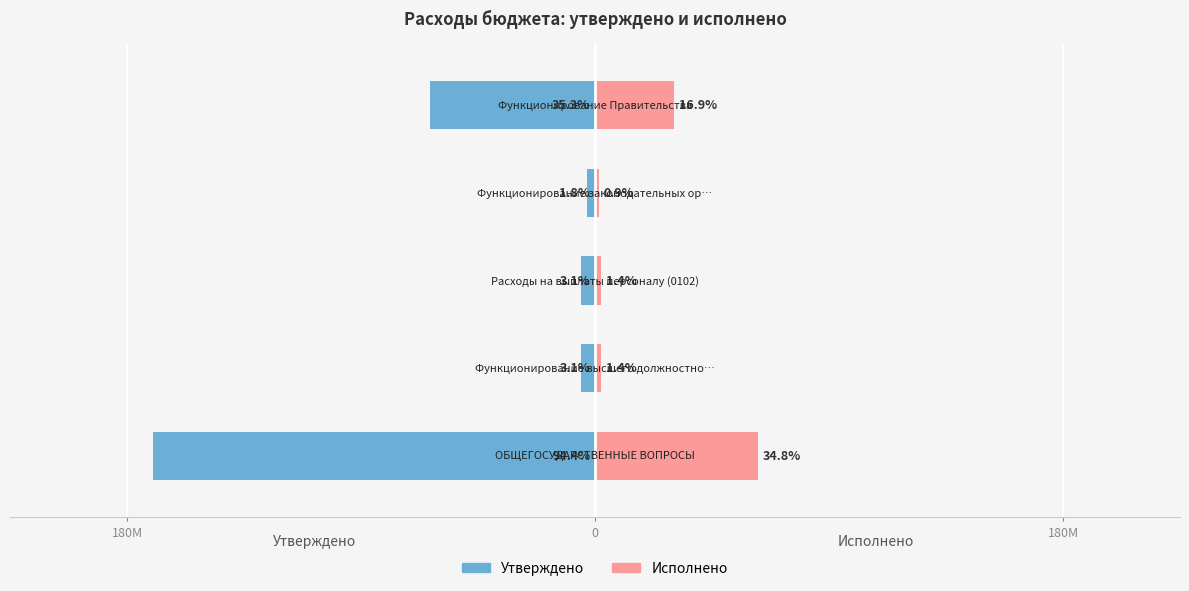

True or false: Исполнено has a value of 30455094.5 at 4.

True